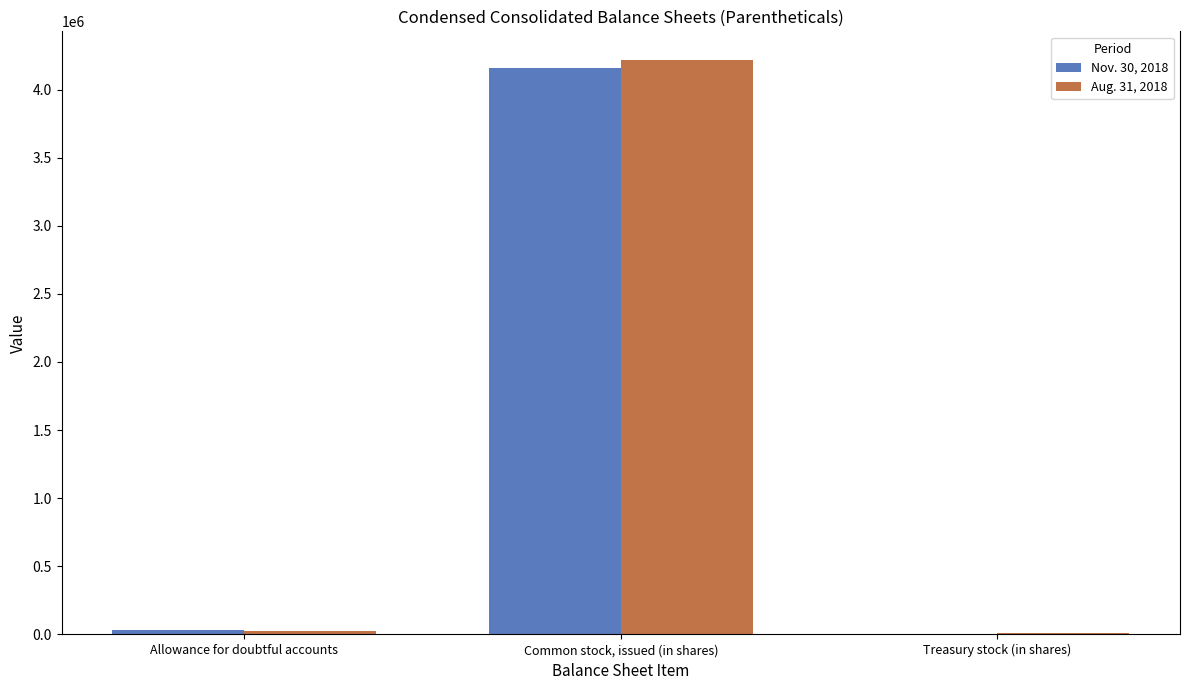

Where is Nov. 30, 2018 nearest to the value 2080353?

Allowance for doubtful accounts